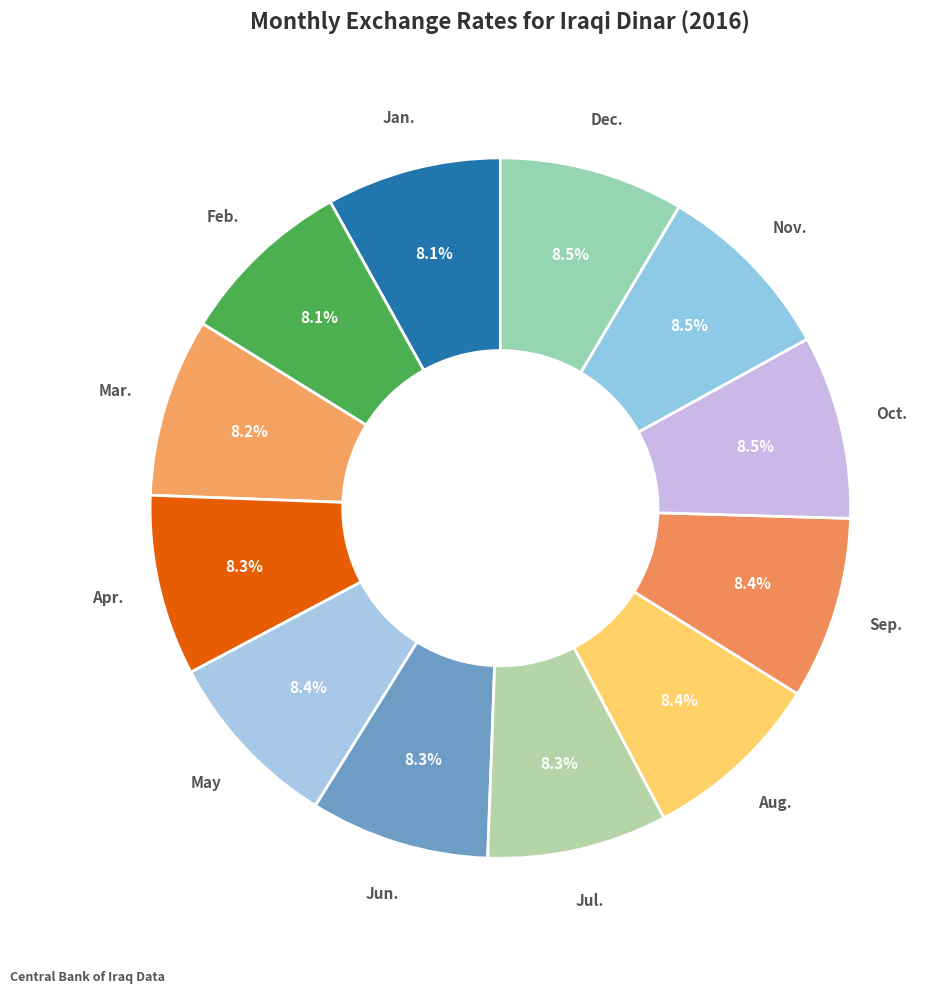

Count the number of slices in the pie.

12